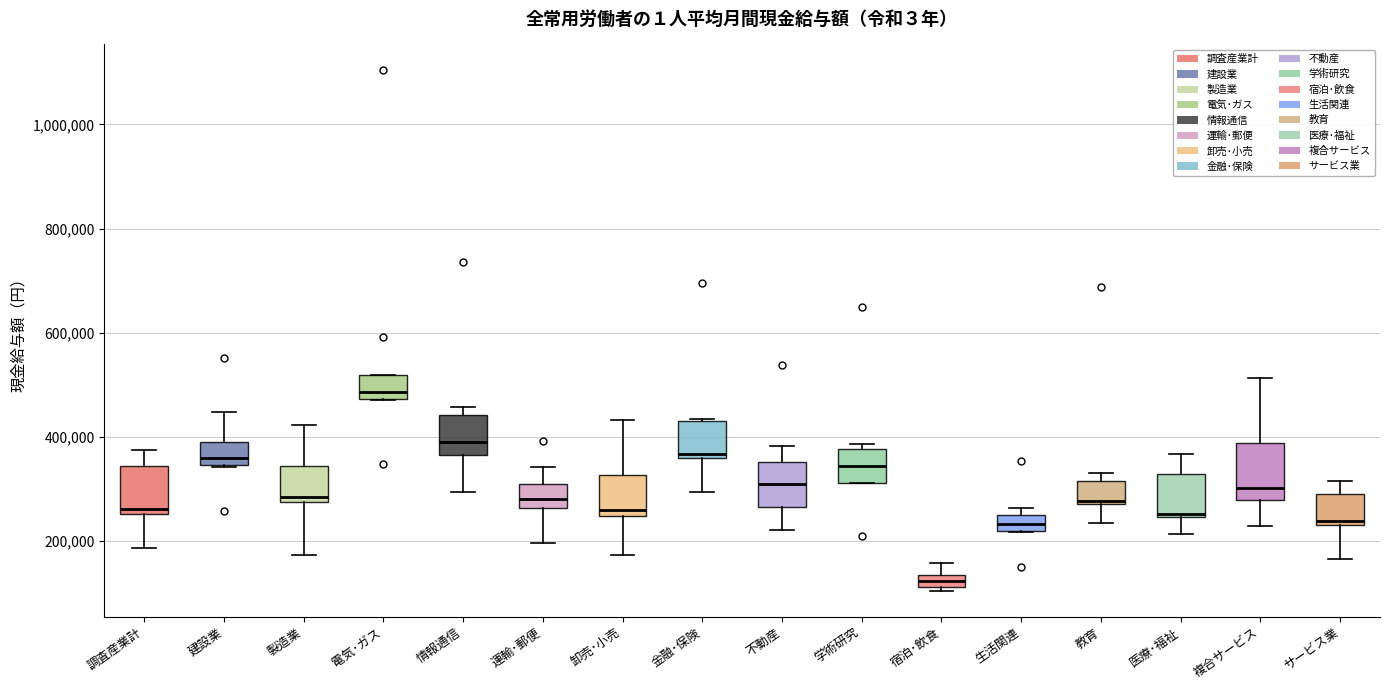

Which box has the lowest median line?

宿泊･飲食